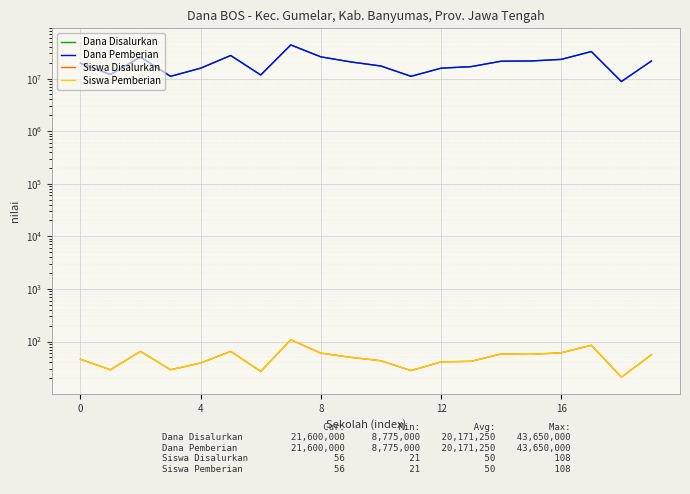

Reading left to right, transcribe all the data shown in this chart.

Dana Disalurkan: 19575000	11925000	25650000	11025000	15750000	27450000	11700000	43650000	25875000	20700000	17325000	11025000	15750000	16875000	21375000	21600000	23175000	32625000	8775000	21600000
Dana Pemberian: 19575000	11925000	25650000	11025000	15750000	27450000	11700000	43650000	25875000	20700000	17325000	11025000	15750000	16875000	21375000	21600000	23175000	32625000	8775000	21600000
Siswa Disalurkan: 46	29	65	29	39	65	27	108	60	50	43	28	41	42	58	57	61	85	21	56
Siswa Pemberian: 46	29	65	29	39	65	27	108	60	50	43	28	41	42	58	57	61	85	21	56